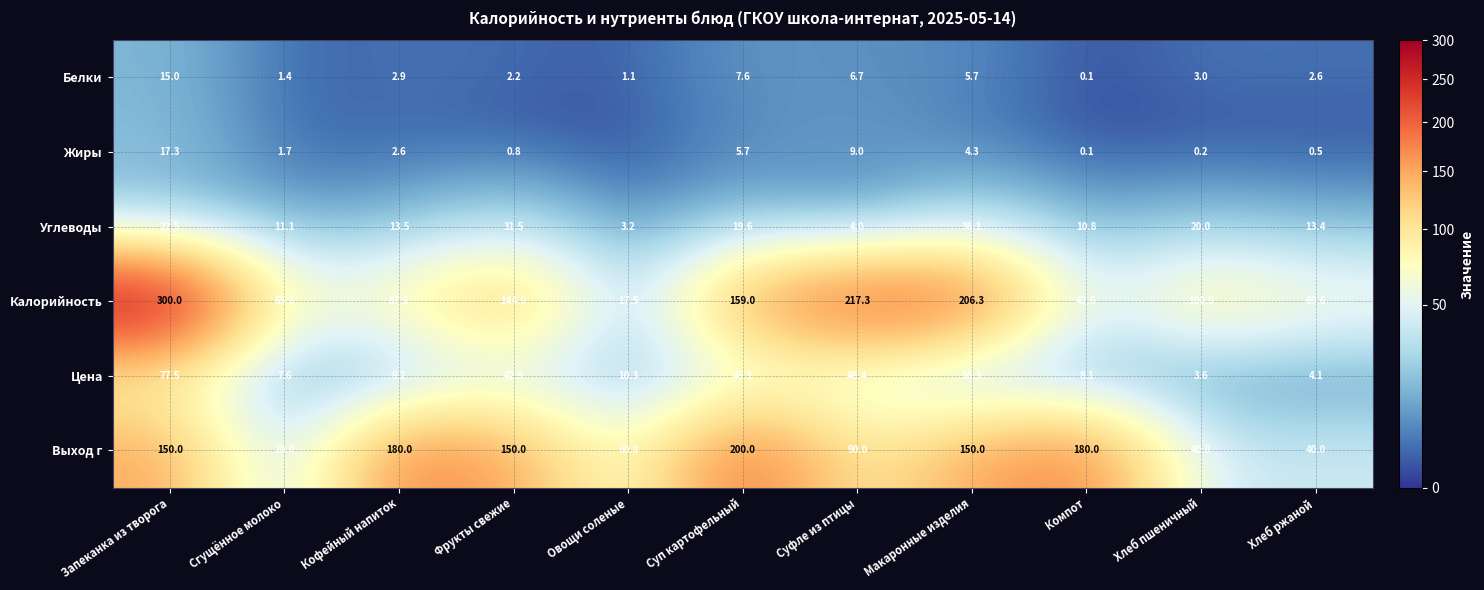

Where is Белки nearest to the value 7?

Суфле из птицы